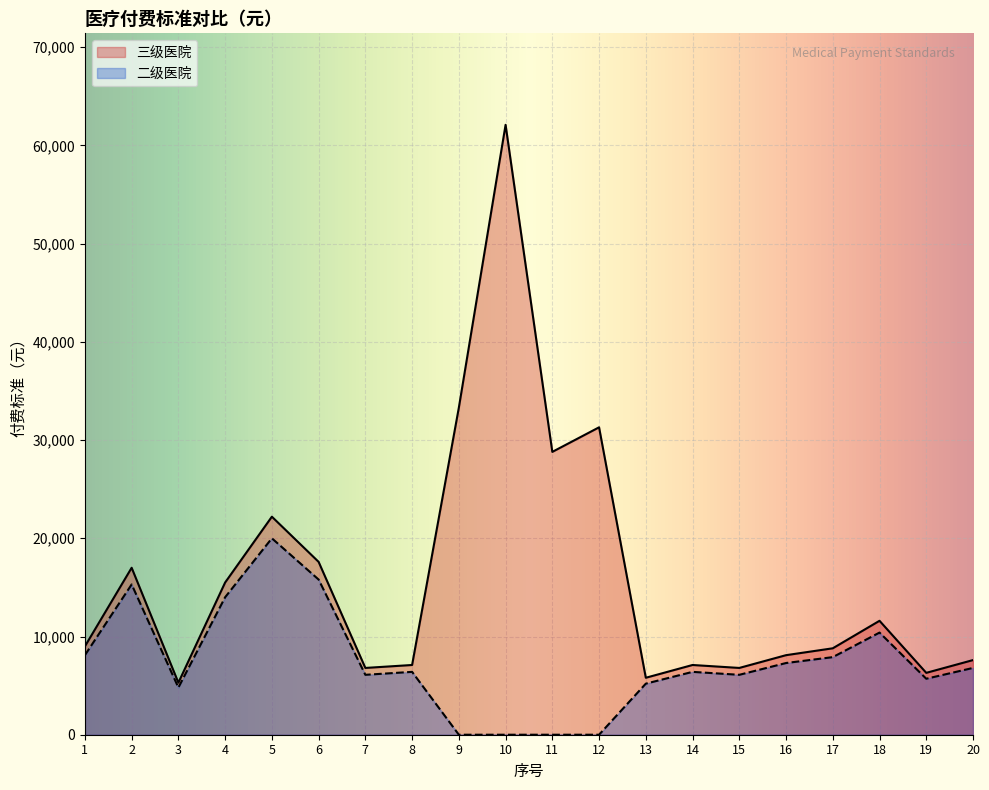

How many interior local valleys does the 三级医院 series have?

6